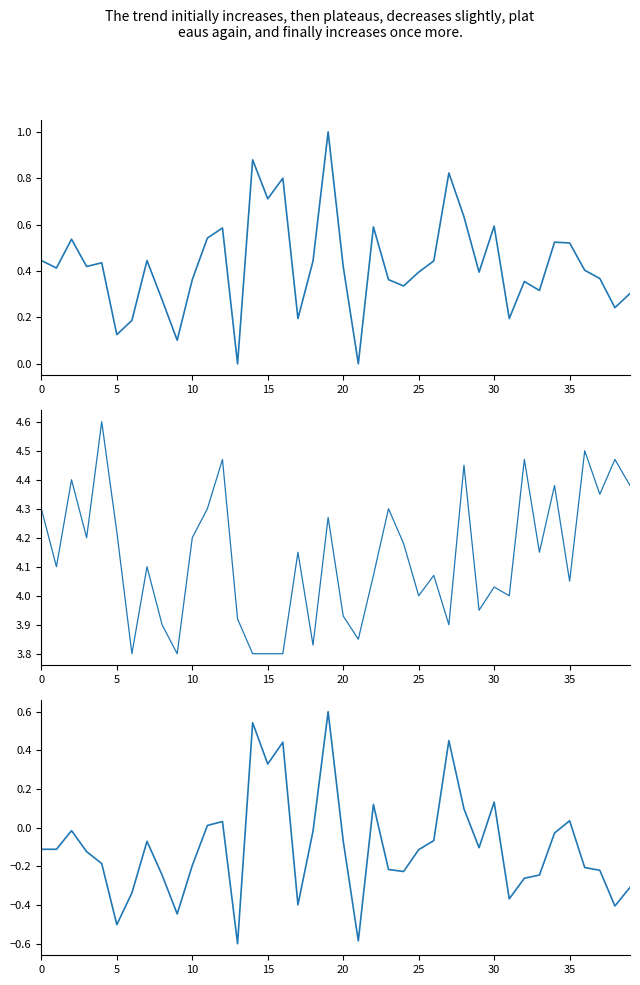

How many lines are shown in the chart?

3